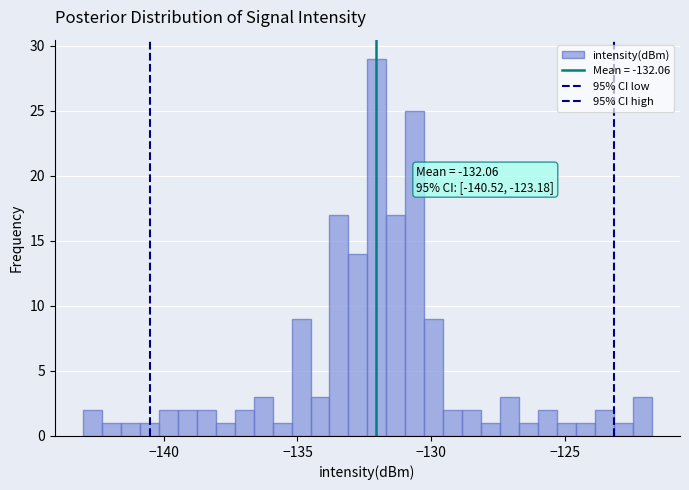

Around what value on the x-axis is the tallest bar? Give the approximate position of its centre, as read against the axis.

-132.0